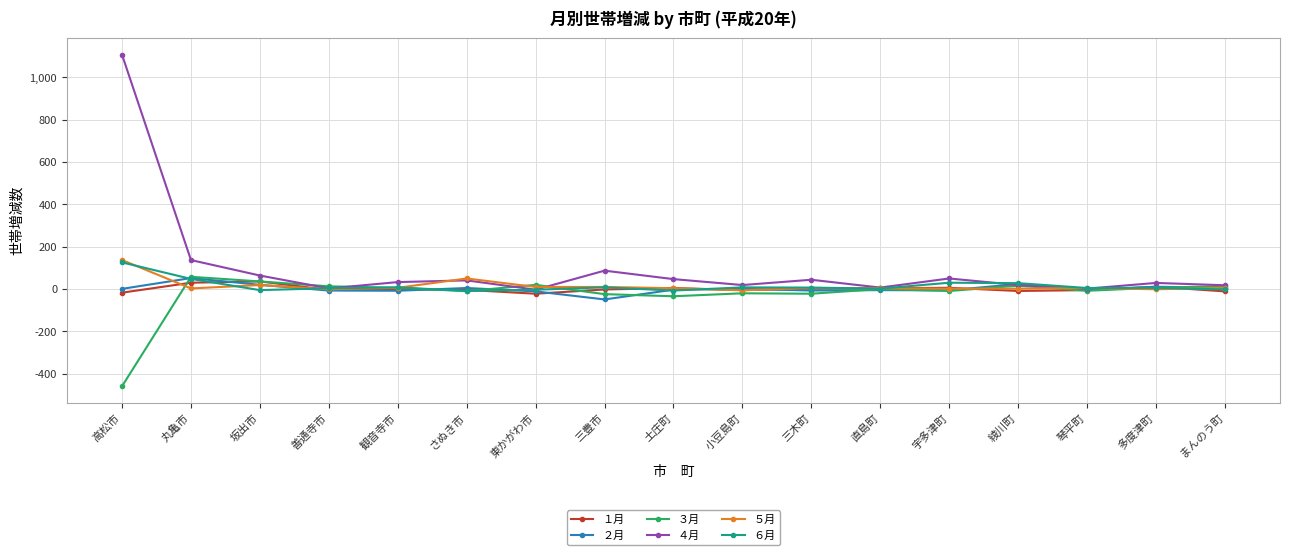

Which series has the widest spread of values?

４月